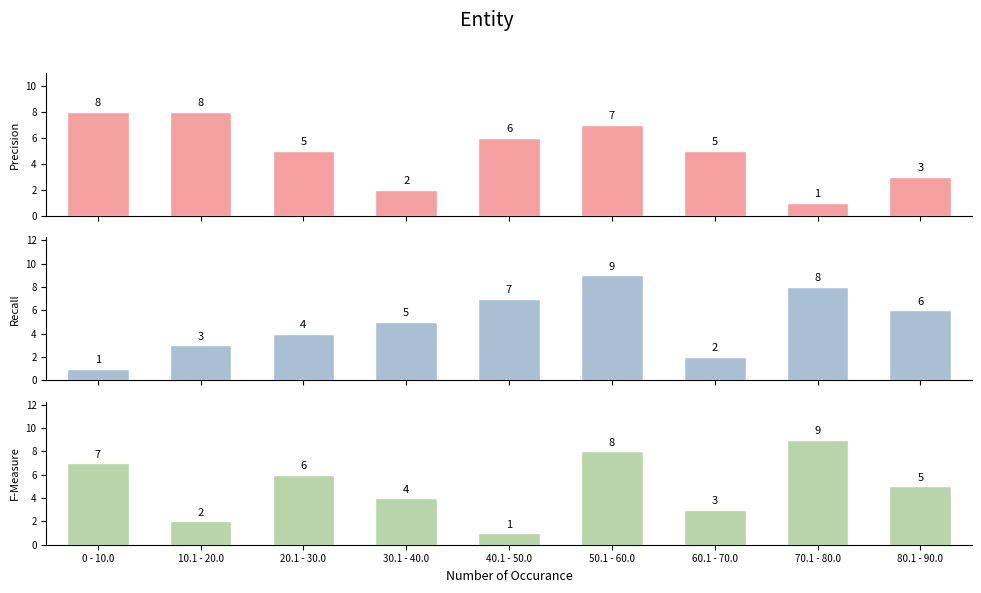

What is the difference between the maximum and second lowest values in the col_6 series?

7